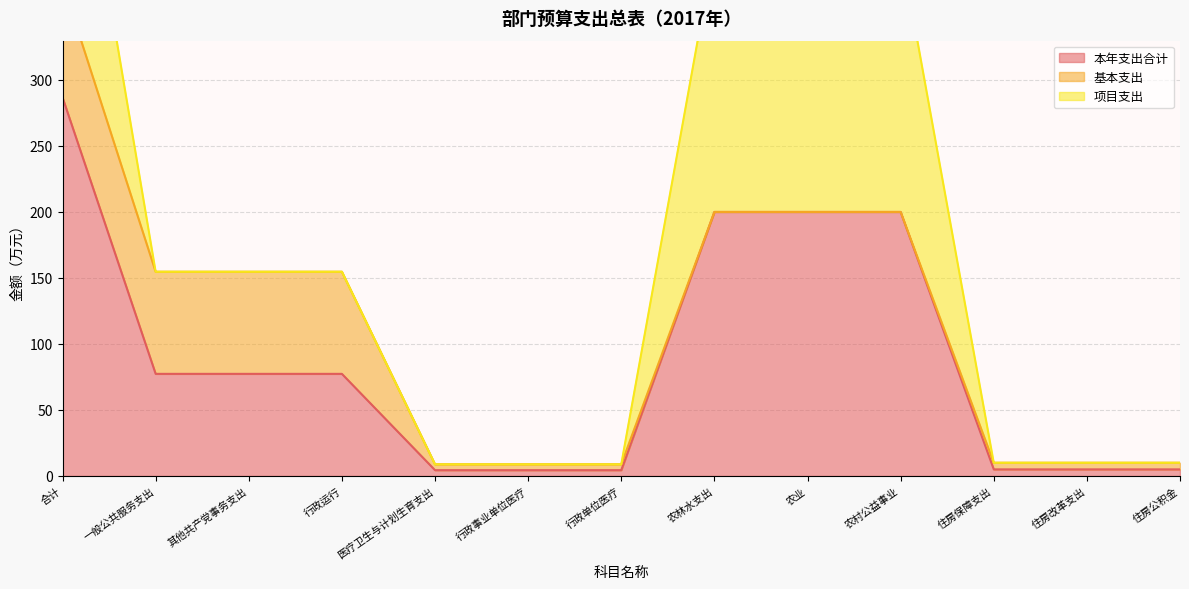

What is the average value of the 本年支出合计 series?

88.2